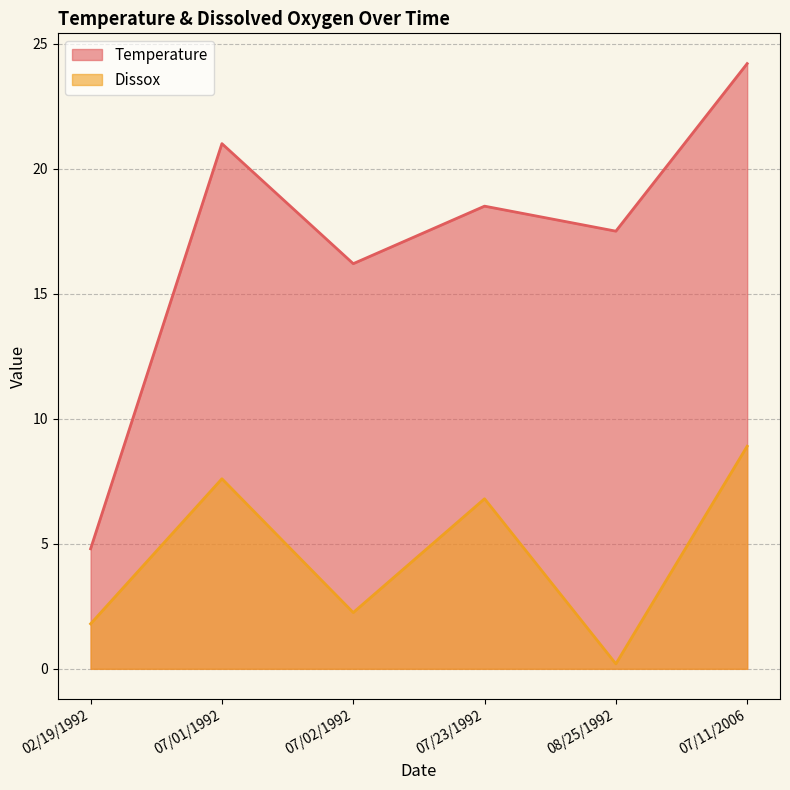

Which label corresponds to the largest value in the chart?

07/11/2006